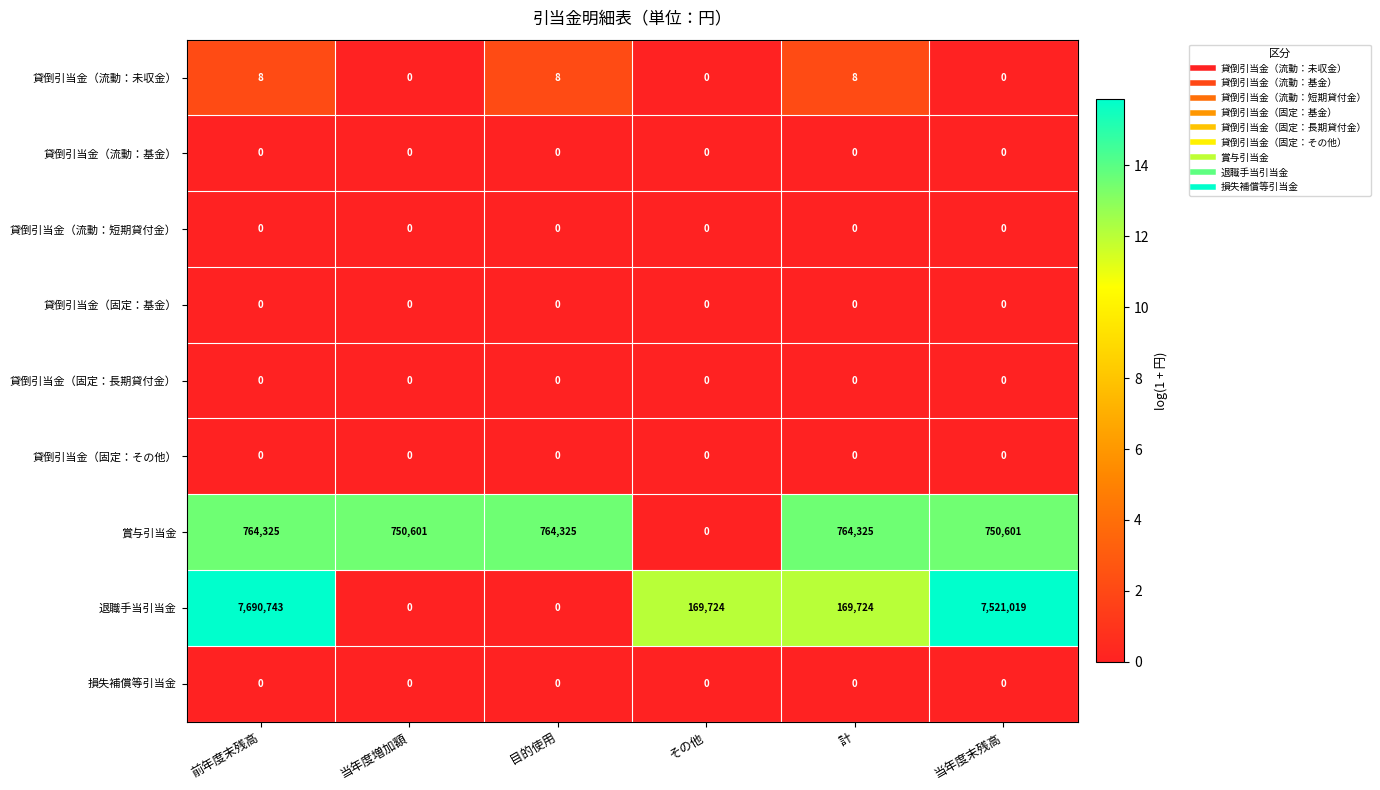

Which category has the highest value across all series?

前年度末残高